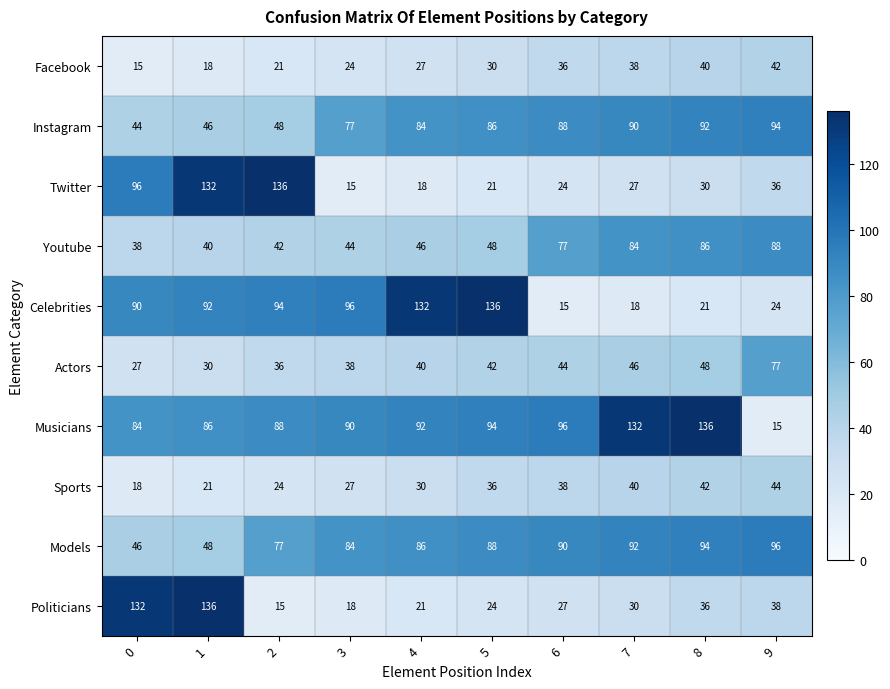

The value of Facebook at 0 is 7. True or false?

False